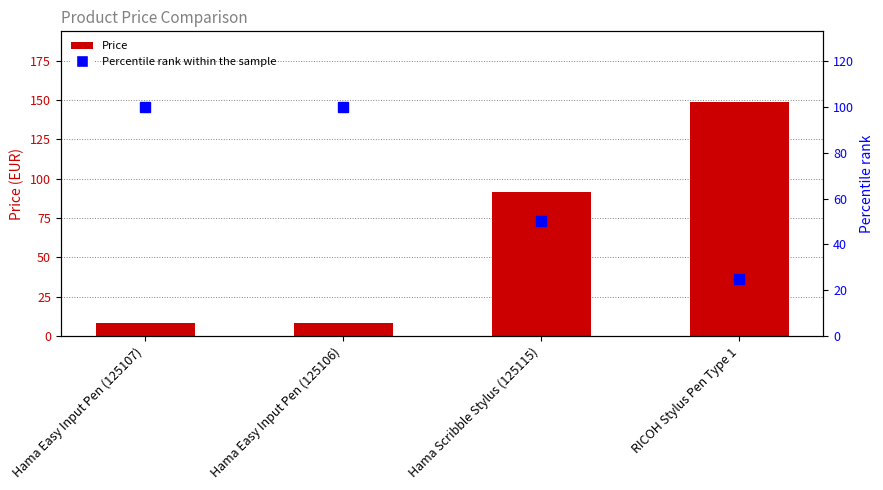

At which category is the sum across all series the highest?

RICOH Stylus Pen Type 1